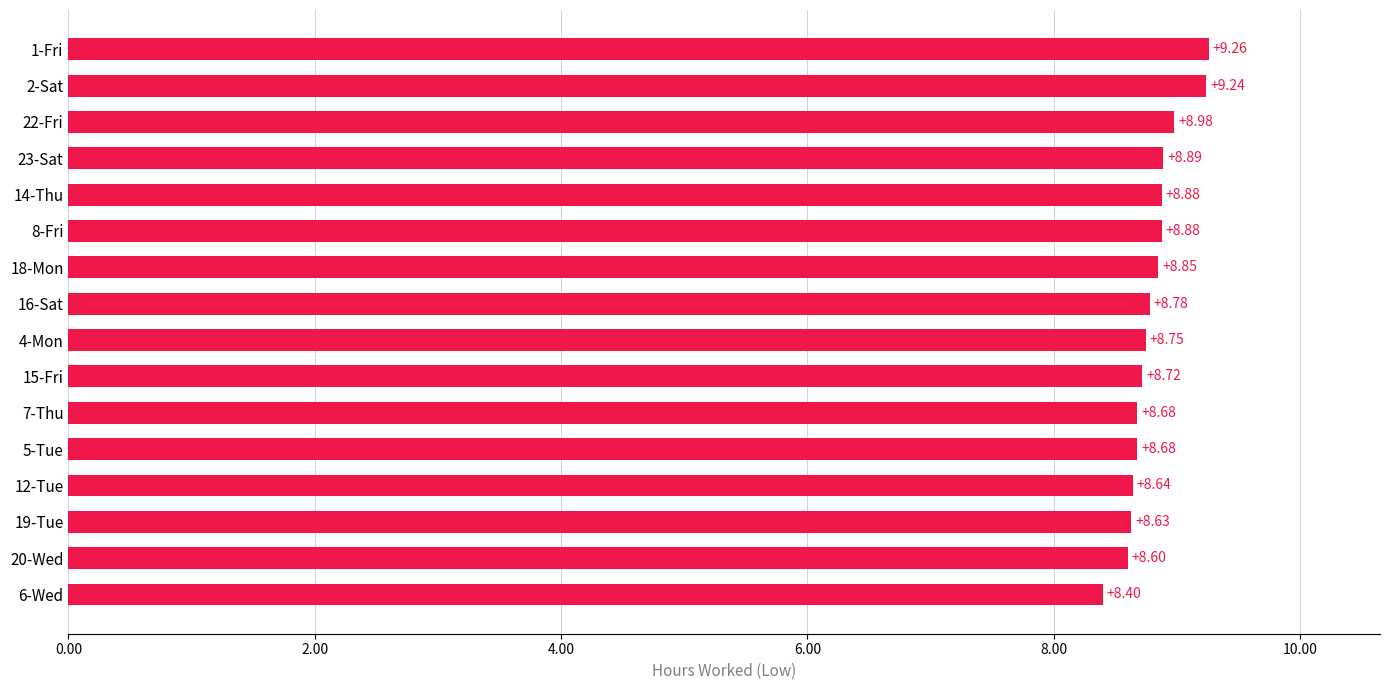

What is the sum of all values?

140.9